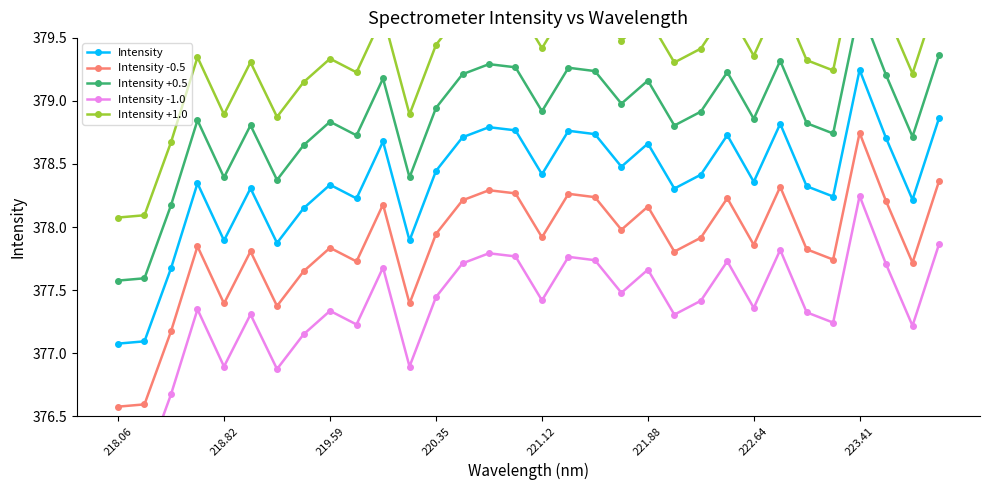

How many interior local valleys does the Intensity -0.5 series have?

10